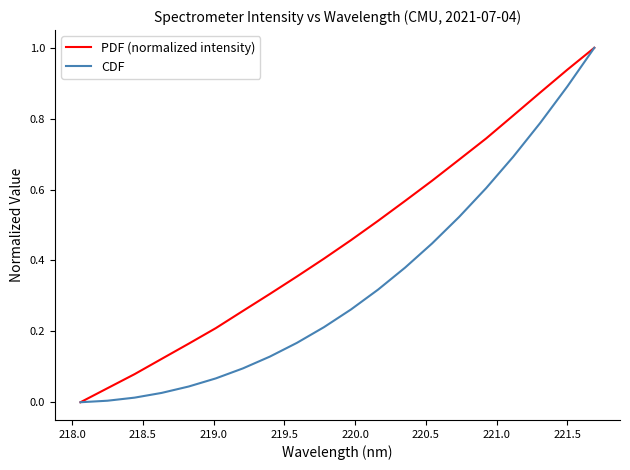

Does the chart display data point markers on the line(s)?

No